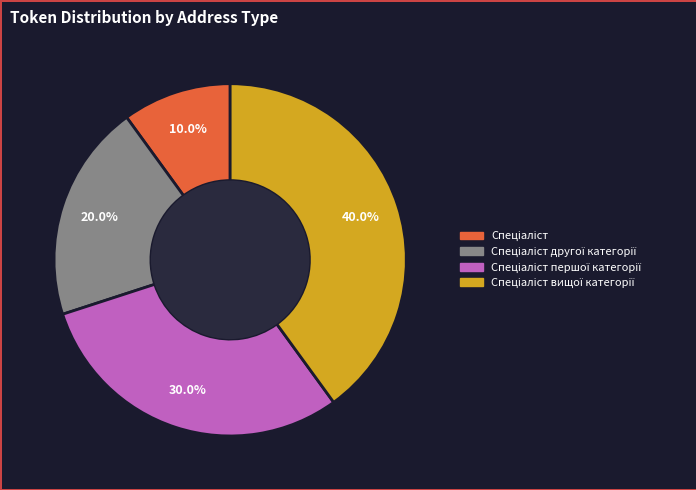

Is there any slice that represents more than half of the pie?

No